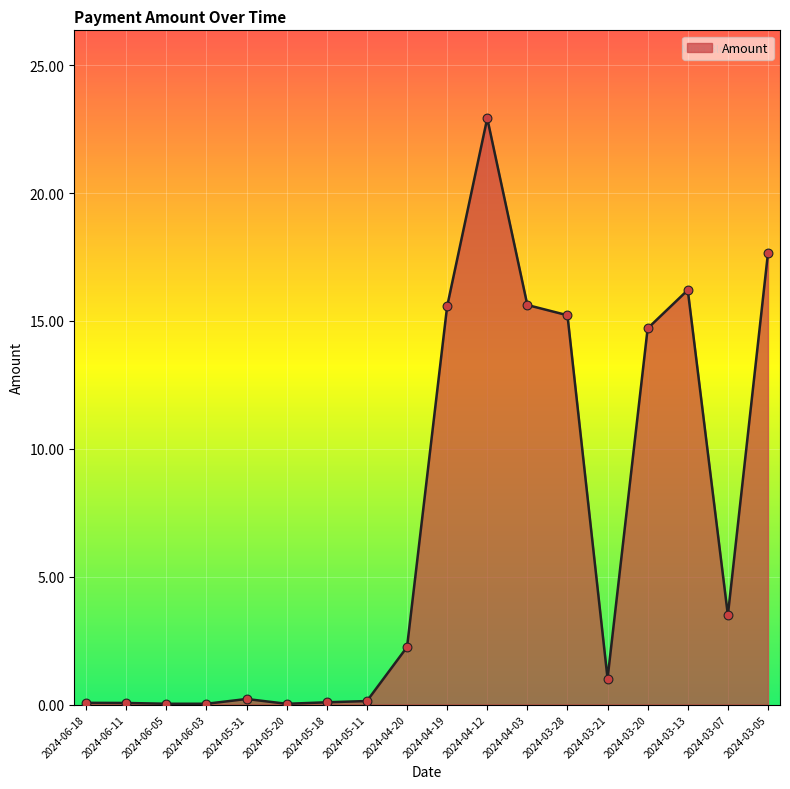

What is the change in value from 2024-06-18 to 2024-05-31?

+0.2